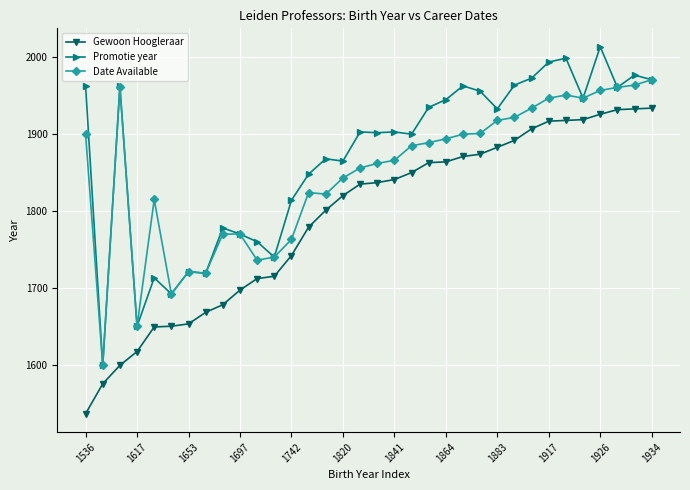

True or false: Gewoon Hoogleraar and Date Available intersect in this chart.

False